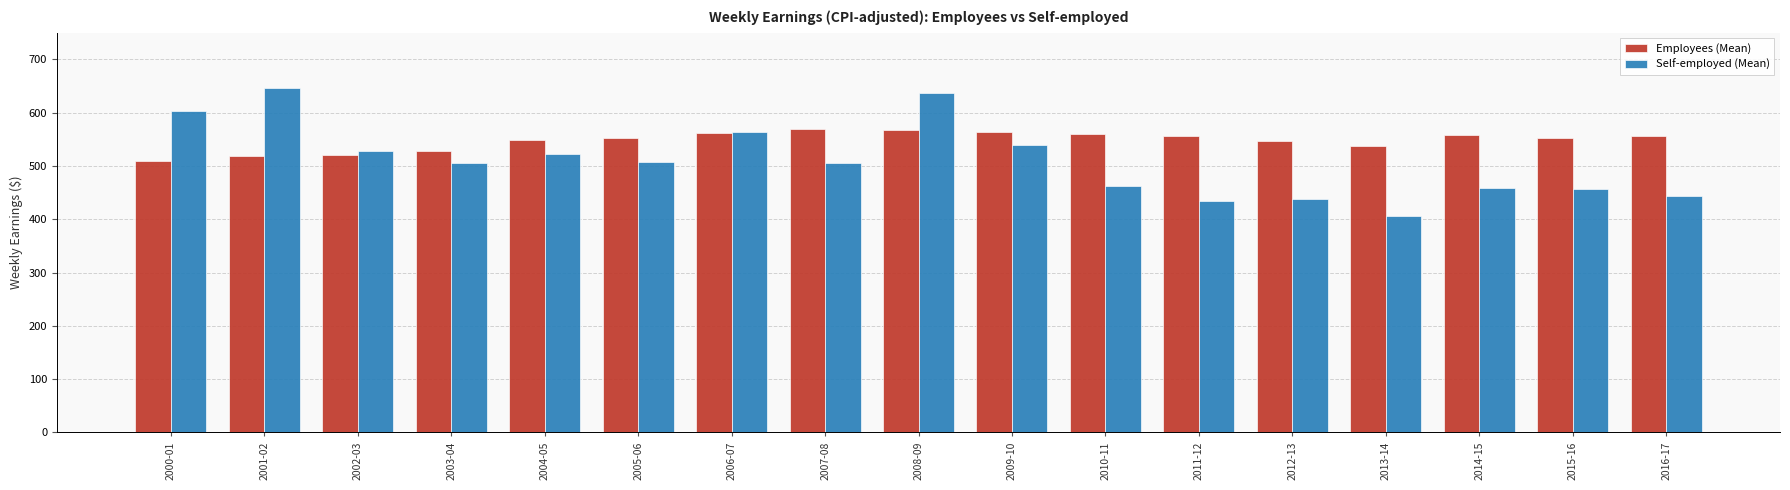

The value of Self-employed (Mean) at 2006-07 is 213.9. True or false?

False